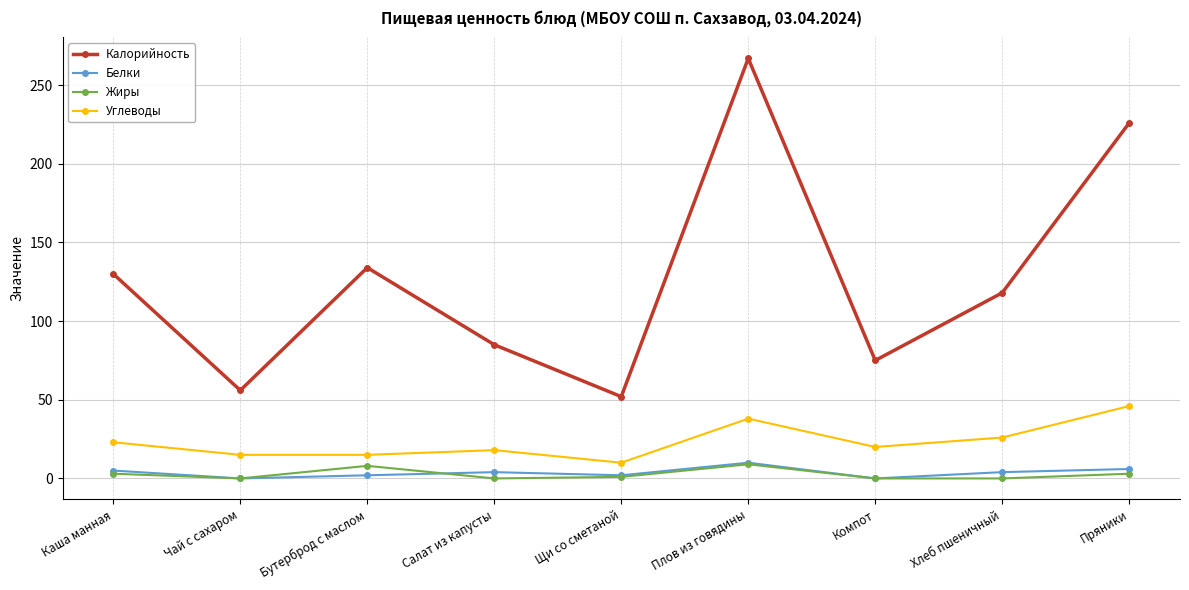

What is the maximum value for Жиры?

9